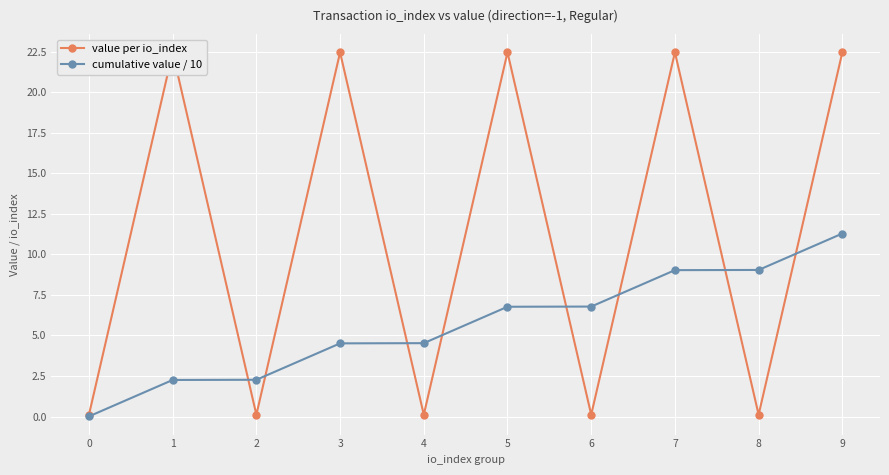

Which series ends up on top after the final intersection of value per io_index and cumulative value / 10?

value per io_index